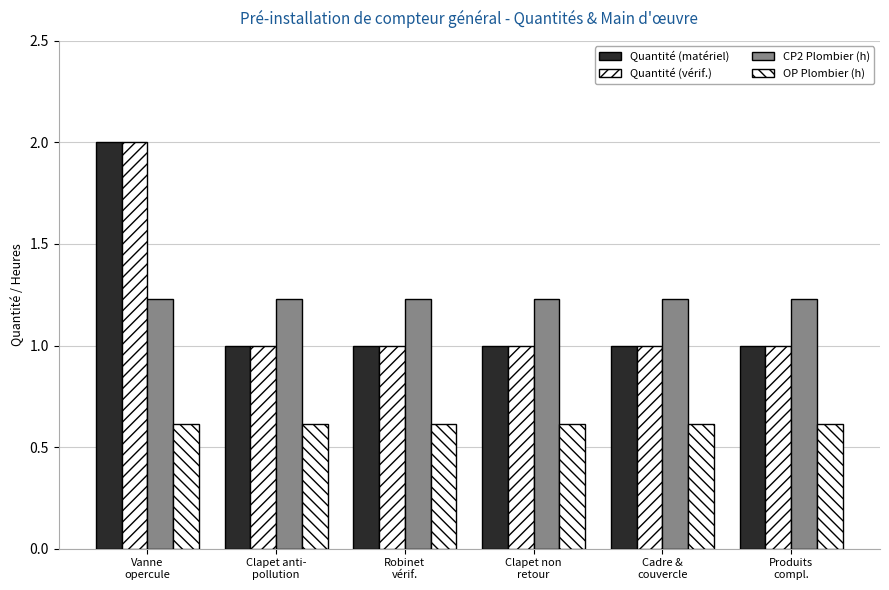

How many distinct data groups are displayed?

4